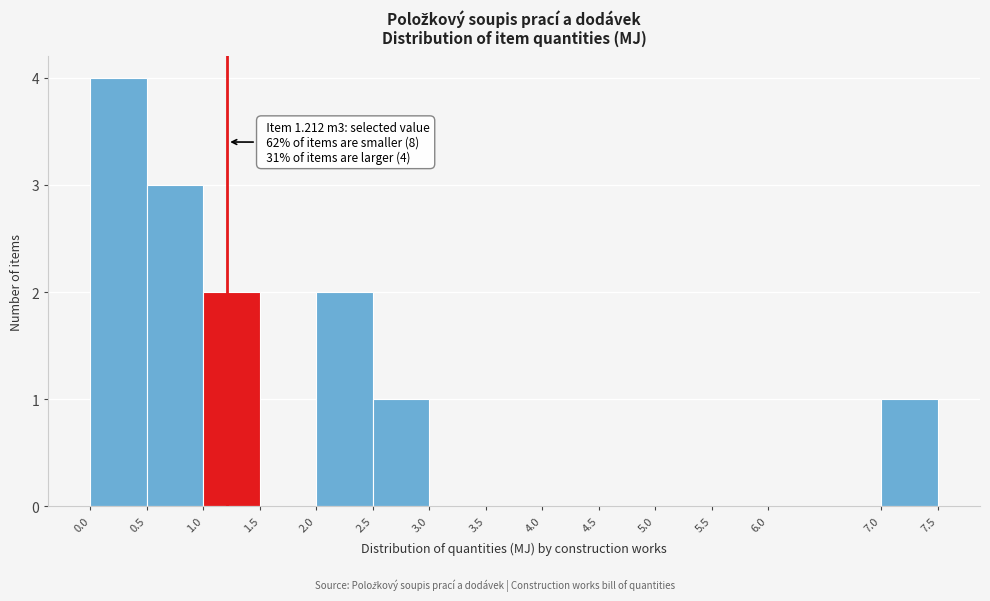

Over which range of the x-axis is the bar tallest?

0.0 to 0.5